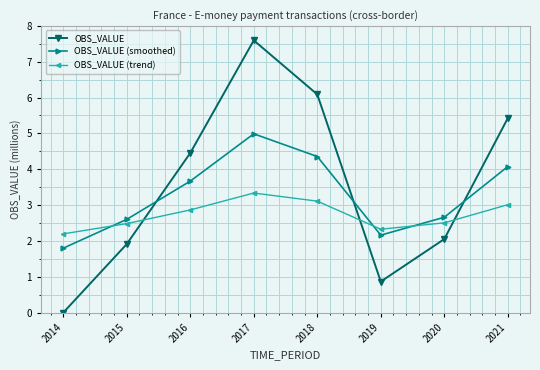

True or false: OBS_VALUE (trend) and OBS_VALUE intersect in this chart.

True